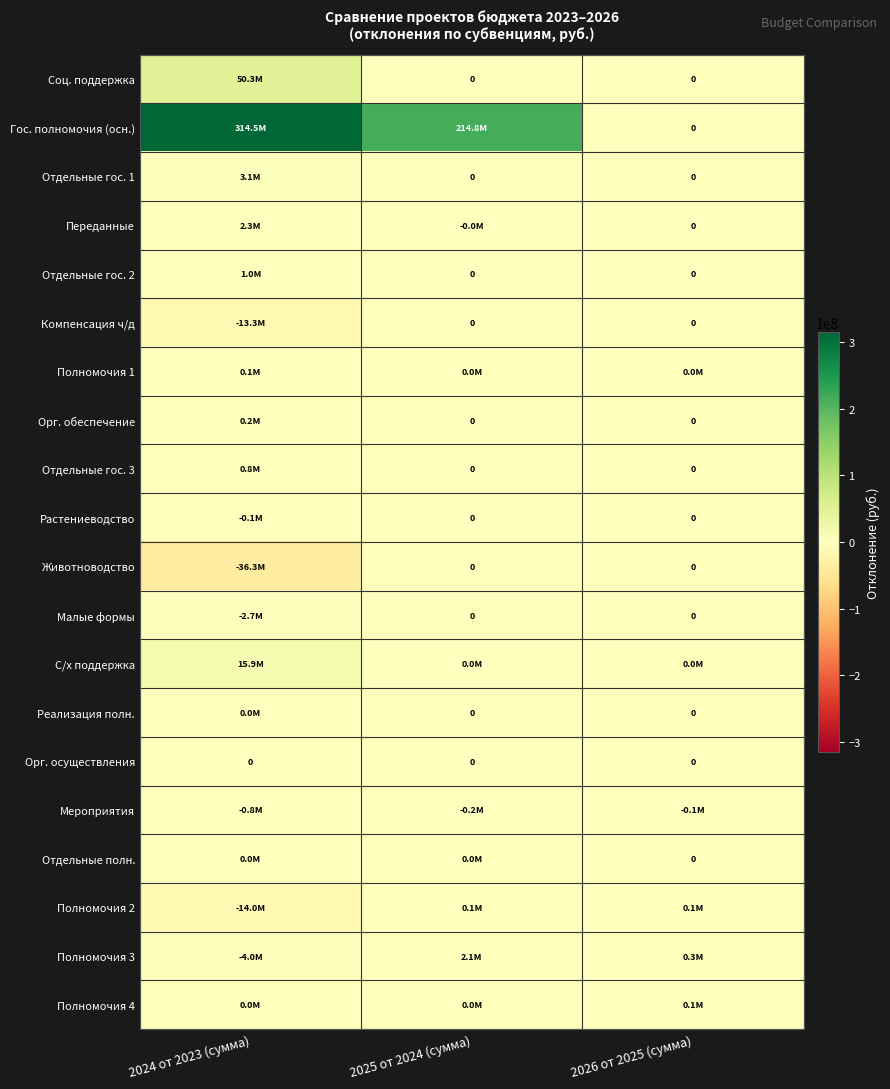

At which label does Гос. полномочия (осн.) reach its minimum?

2026 от 2025 (сумма)